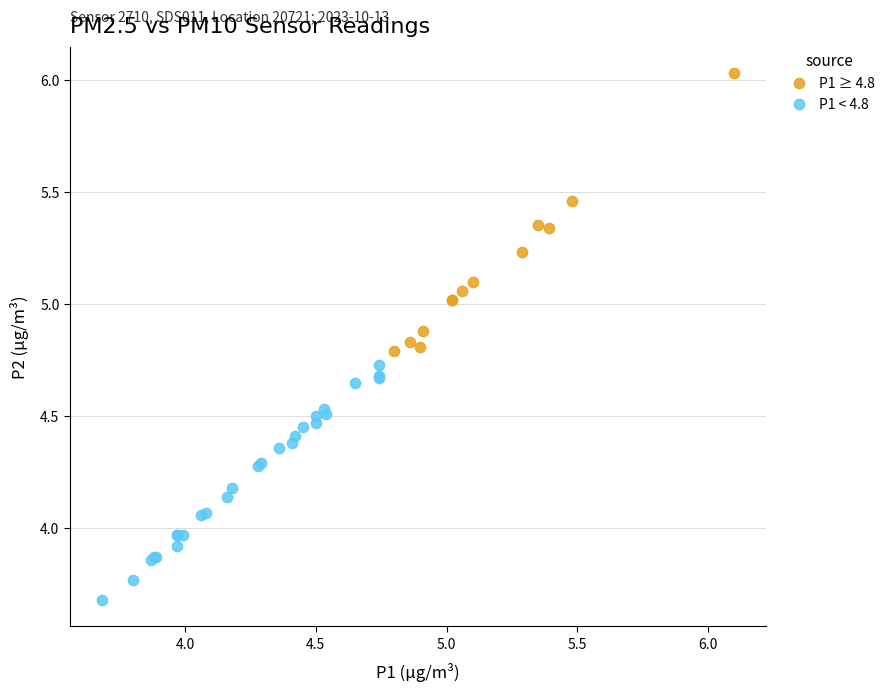

Which series contains the lowest Y value?

P1 < 4.8